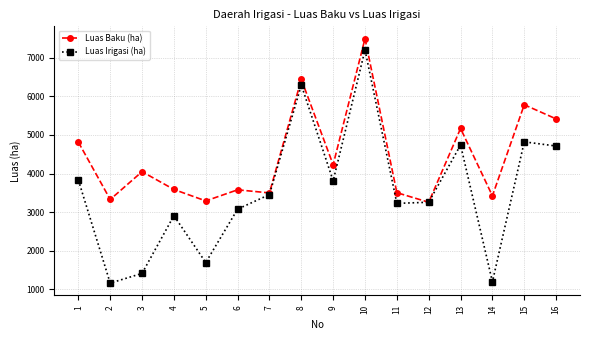

List the series in order of their overall mean, lowest first.

Luas Irigasi (ha), Luas Baku (ha)